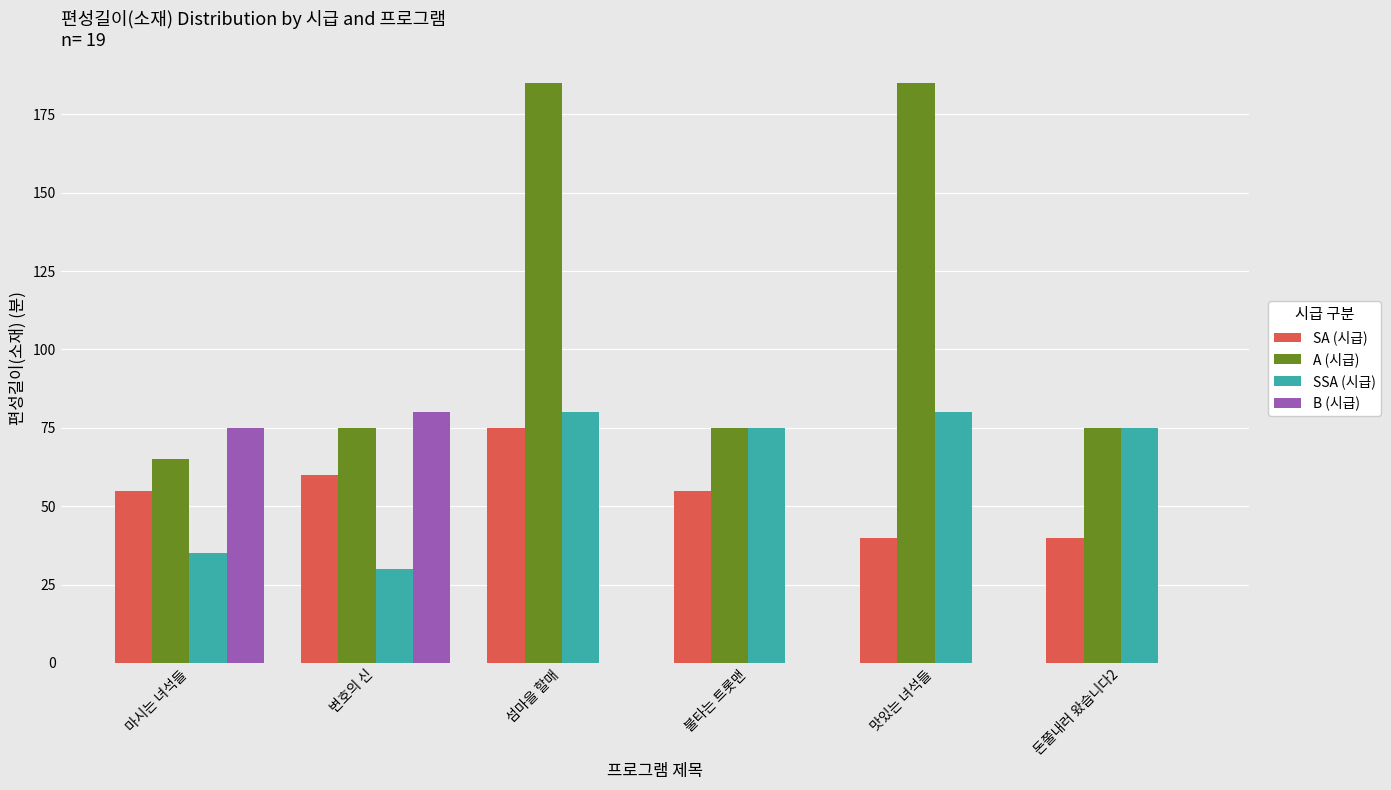

Which series has the largest range (max minus min)?

A (시급)